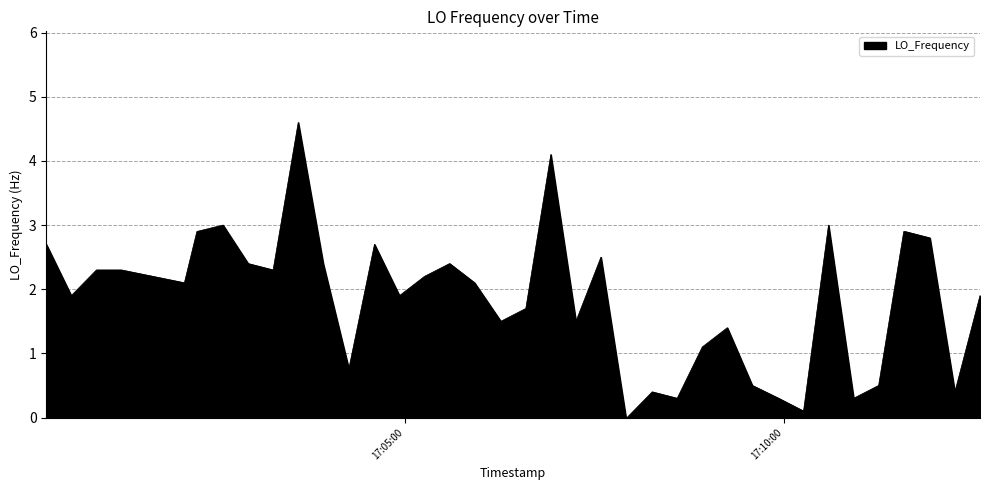

What is the maximum value shown in the chart?

4.6